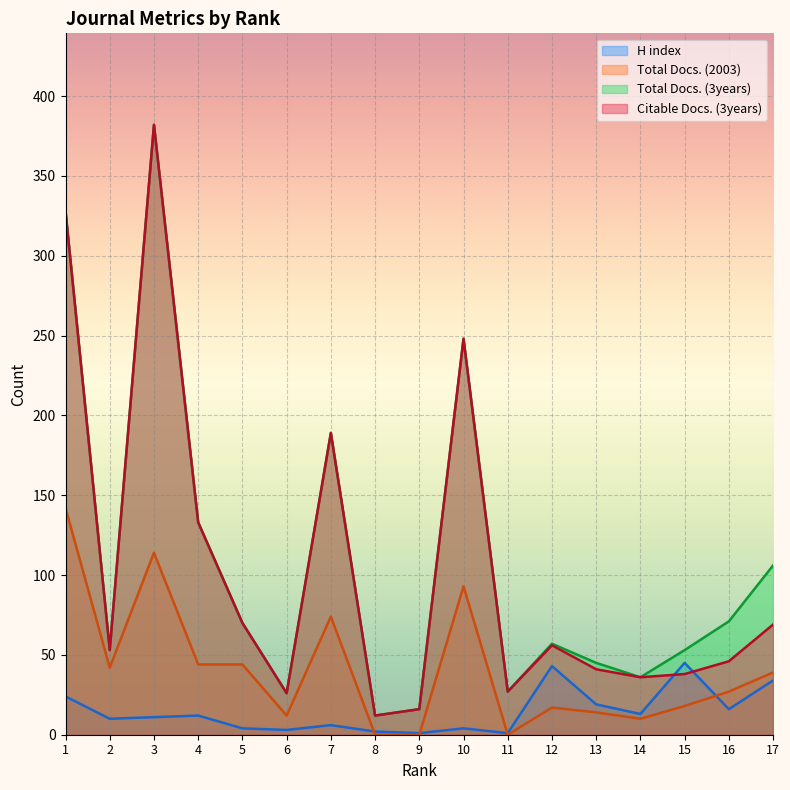

Reading left to right, transcribe all the data shown in this chart.

H index: 24	10	11	12	4	3	6	2	1	4	1	43	19	13	45	16	34
Total Docs. (2003): 142	42	114	44	44	12	74	0	0	93	0	17	14	10	18	27	39
Total Docs. (3years): 328	53	382	133	70	26	189	12	16	248	27	57	45	36	53	71	106
Citable Docs. (3years): 328	53	382	133	70	26	189	12	16	248	27	56	41	36	38	46	69